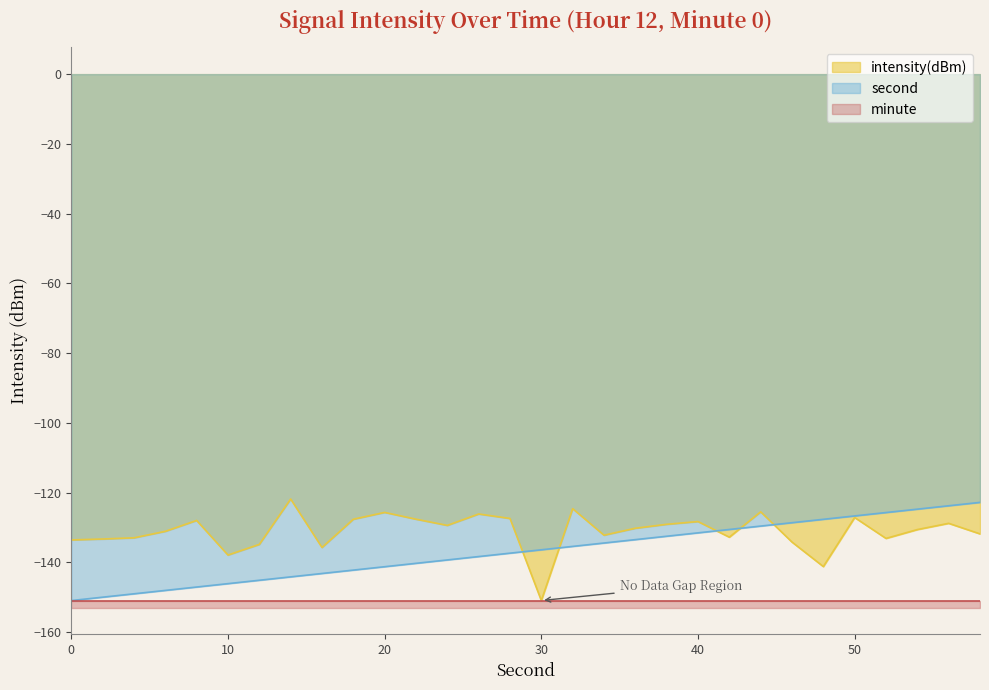

True or false: minute has more than 1 points higher than both neighbors.

False